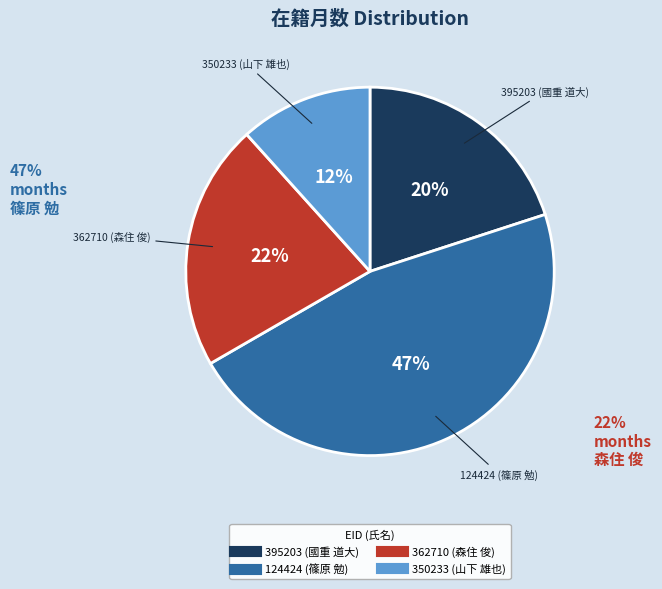

True or false: 124424 (篠原 勉) accounts for 38% of the total.

False